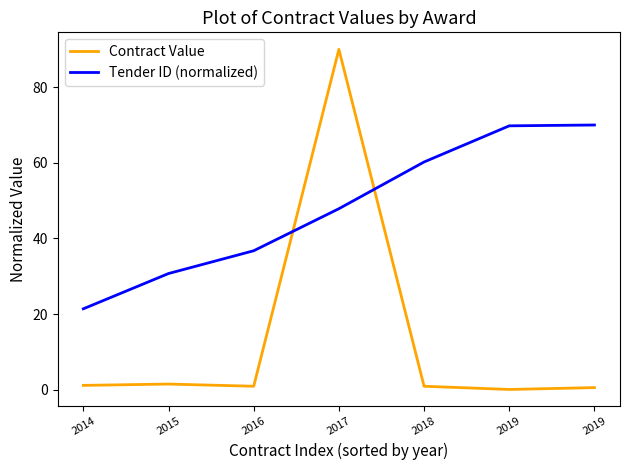

Is it true that Contract Value equals 36.9 at 2017?

False